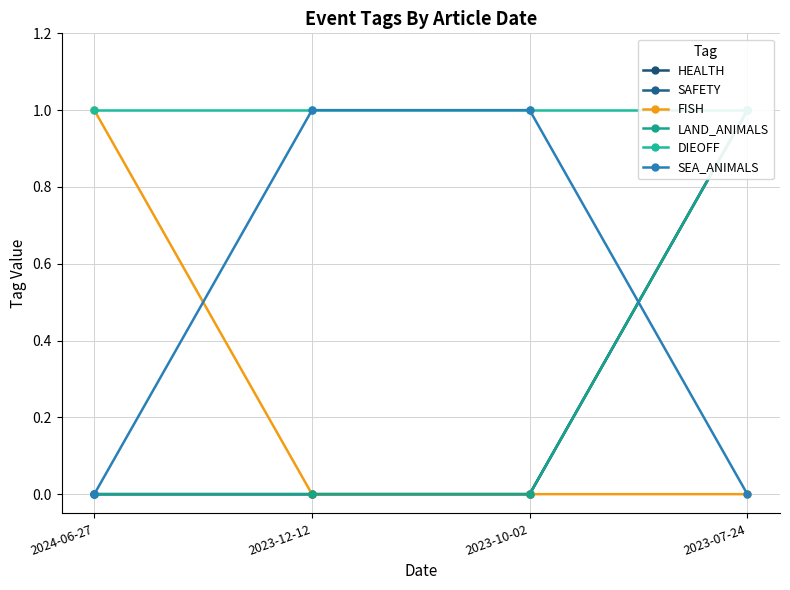

Reading right to left, list all the values displayed in this chart.

HEALTH: 1	0	0	0
SAFETY: 1	0	0	0
FISH: 0	0	0	1
LAND_ANIMALS: 1	0	0	0
DIEOFF: 1	1	1	1
SEA_ANIMALS: 0	1	1	0